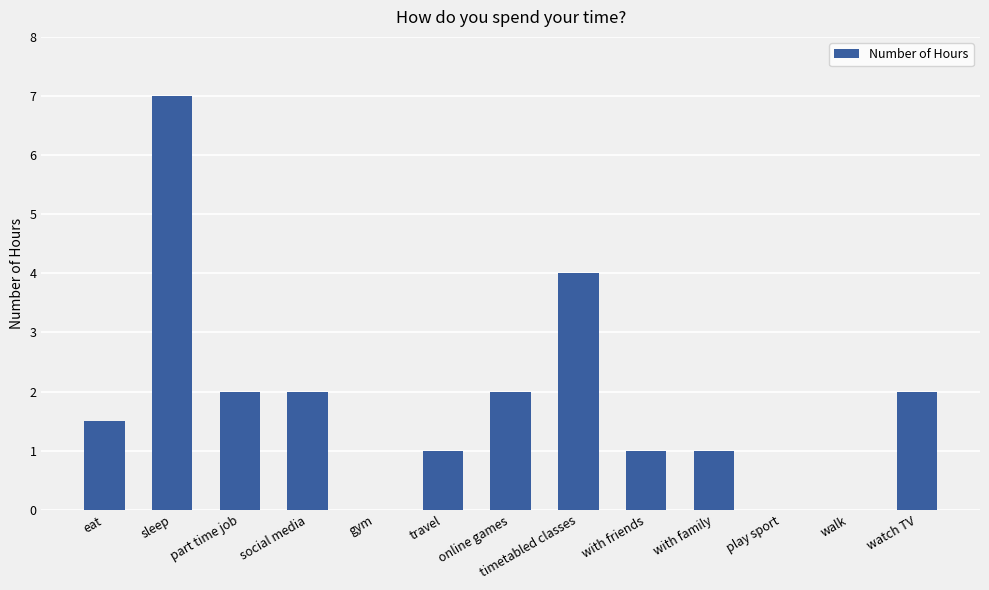

What is the approximate value at with family?

1.0